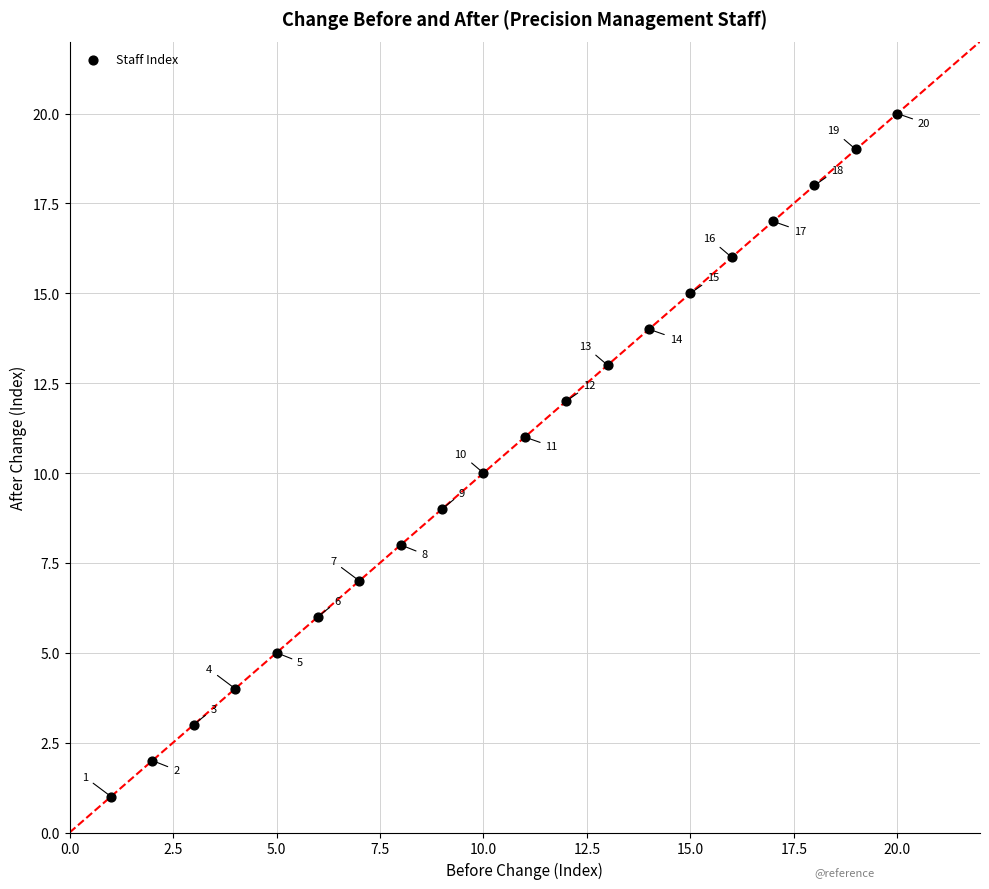

What is the range of Y values (max minus min)?

19